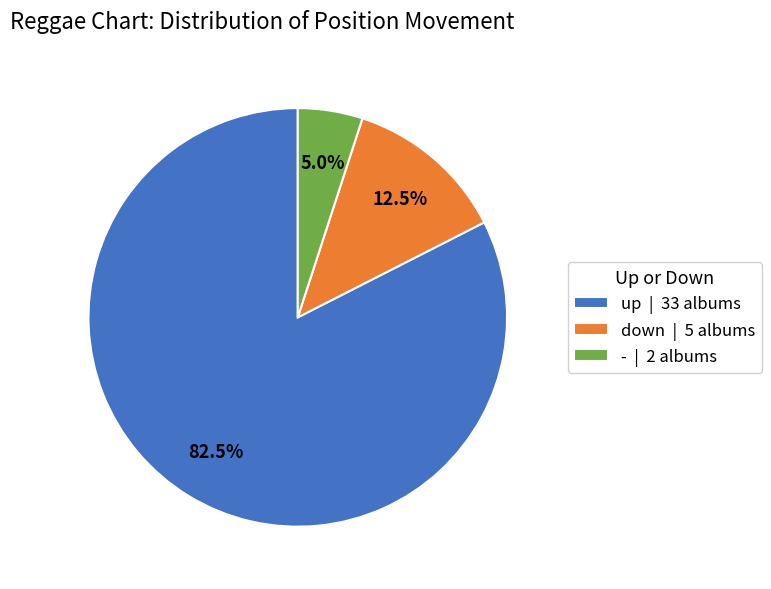

What portion of the pie excludes down | 5 albums?

87.5%